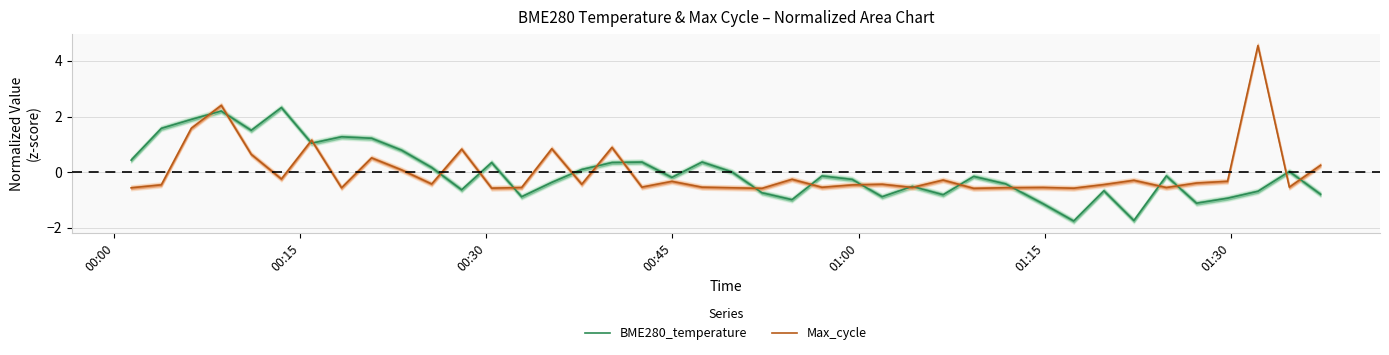

Does the chart display data point markers on the line(s)?

No